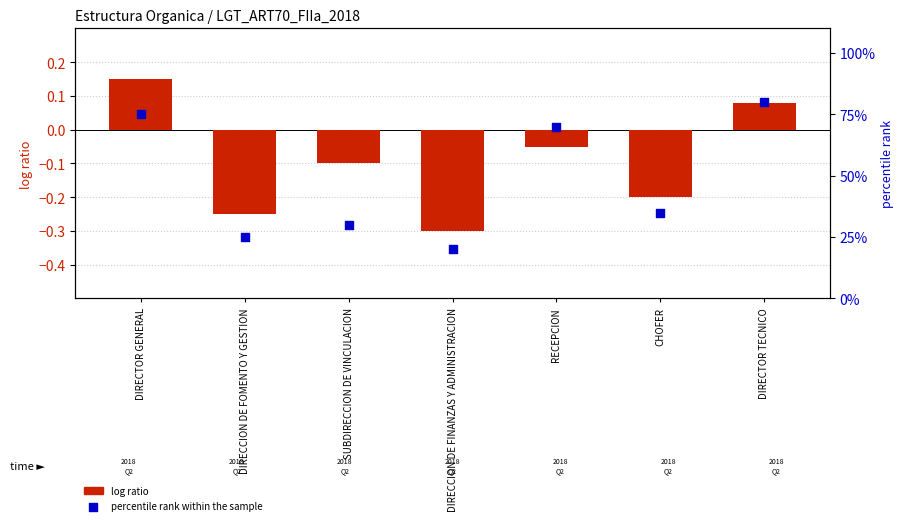

What is the total value across all series at DIRECCION DE FINANZAS Y ADMINISTRACION?

19.7